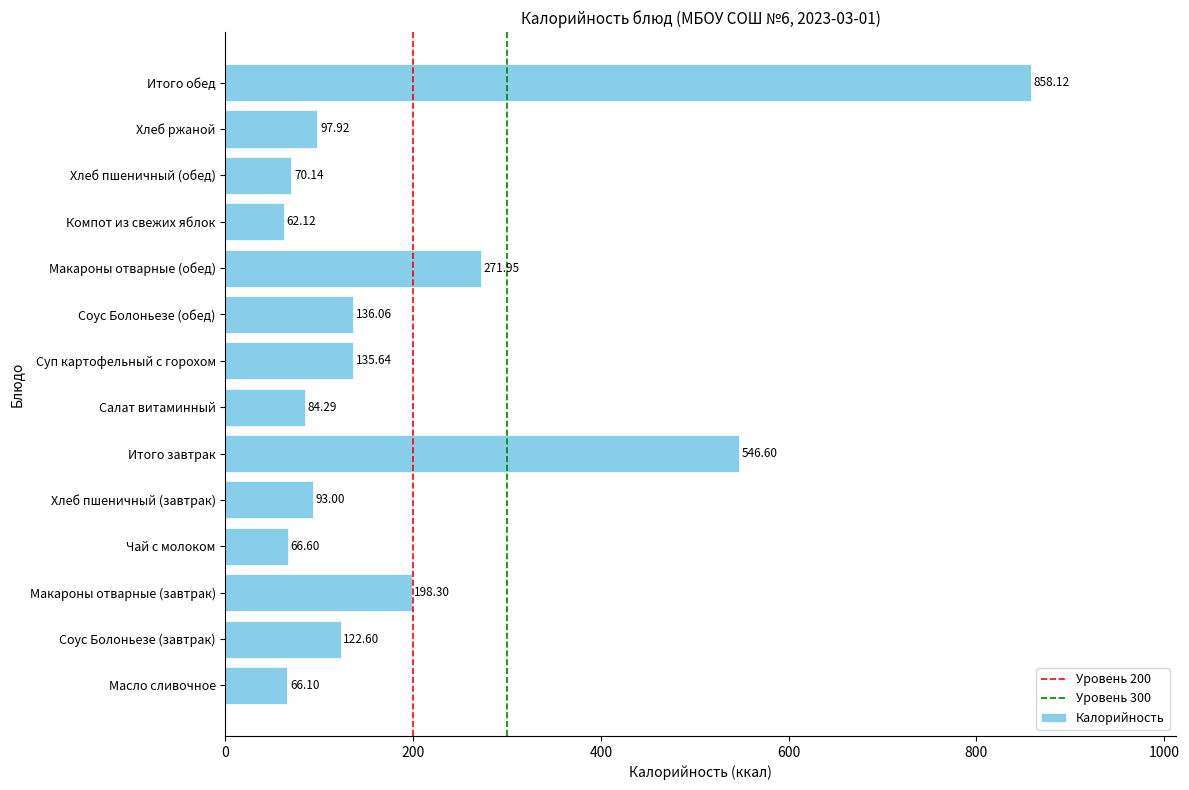

How many bars are there in total?

14